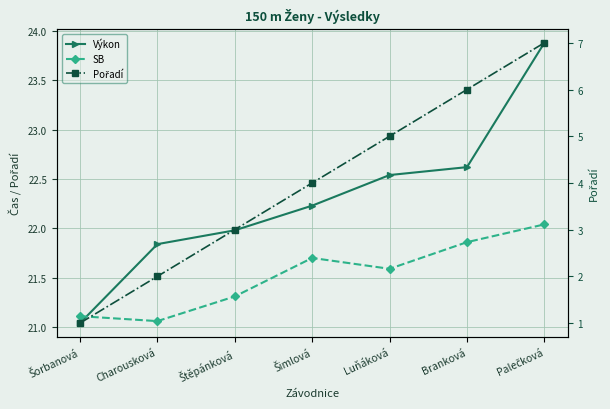

True or false: Výkon and Pořadí cross at least once.

False